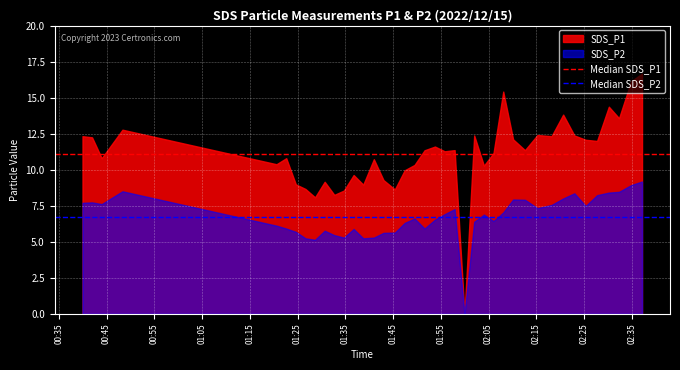

Rank the series by their maximum value, from lowest to highest.

SDS_P2, SDS_P1